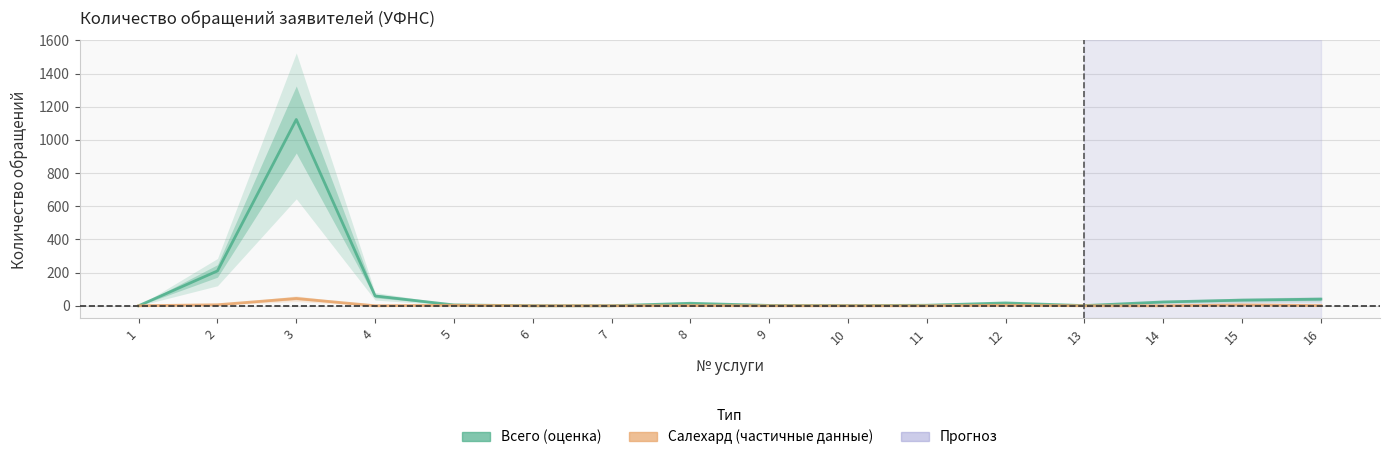

What is the sum of the Всего (col_2) values at 3 and 9?

1125